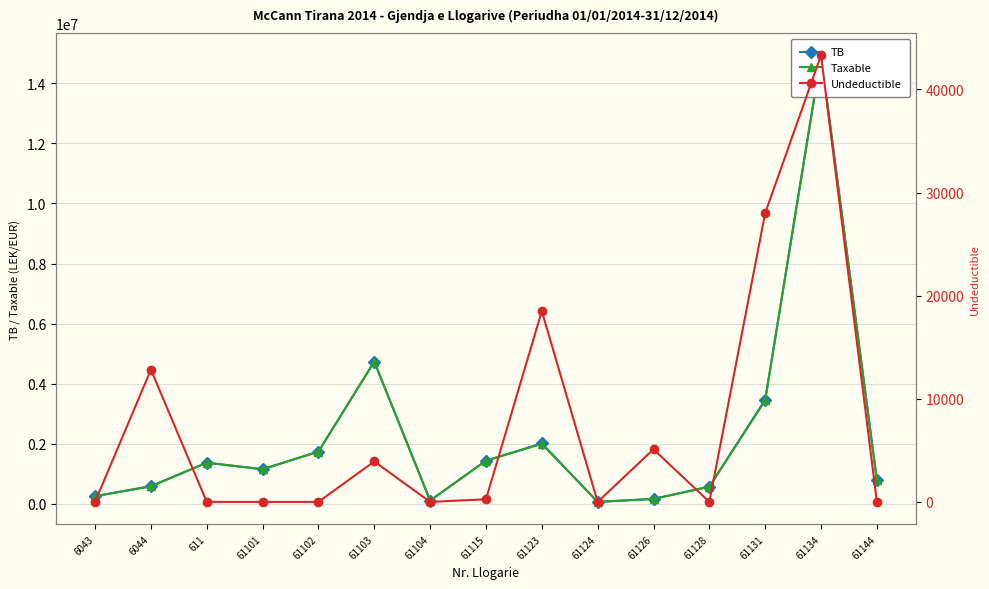

True or false: TB and Undeductible intersect in this chart.

False